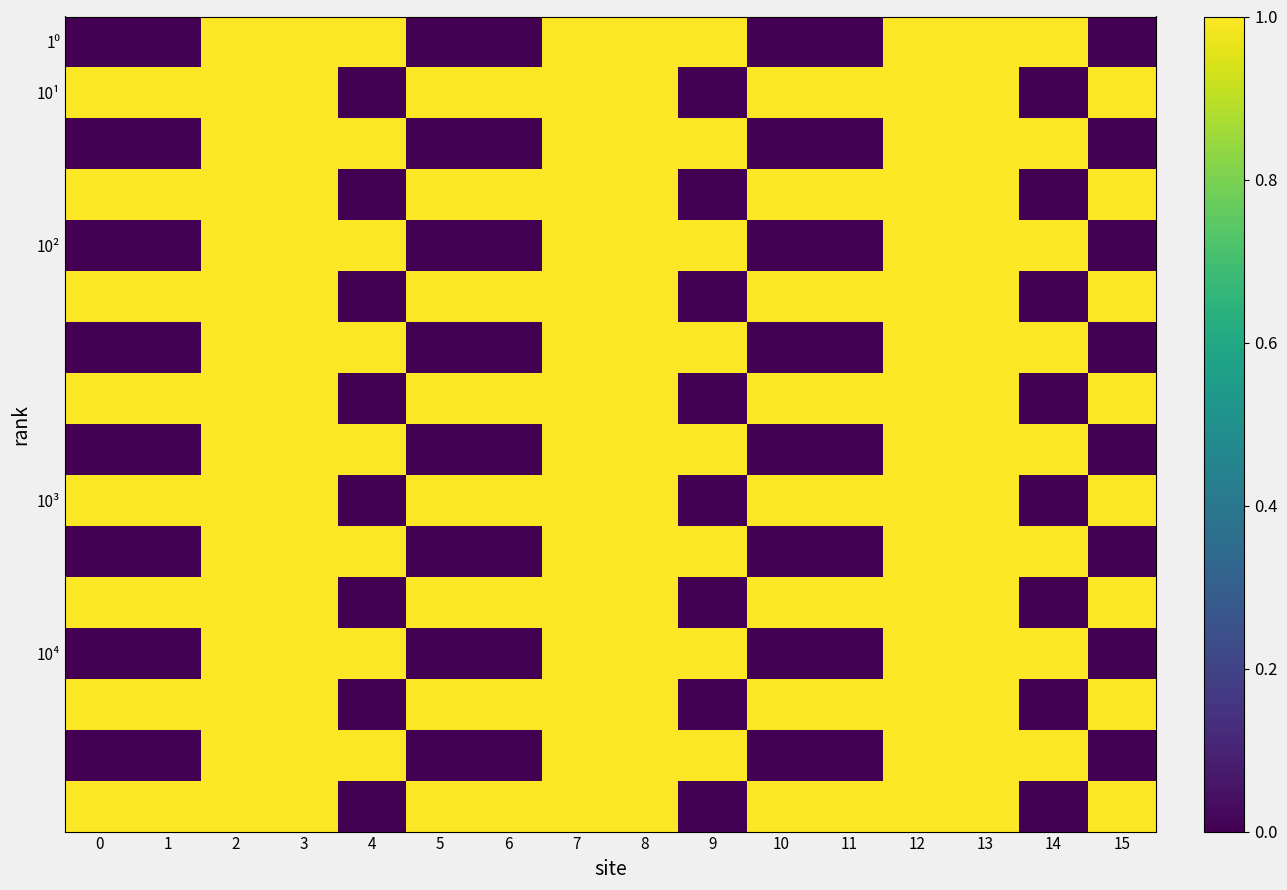

Count the number of data series in this chart.

16